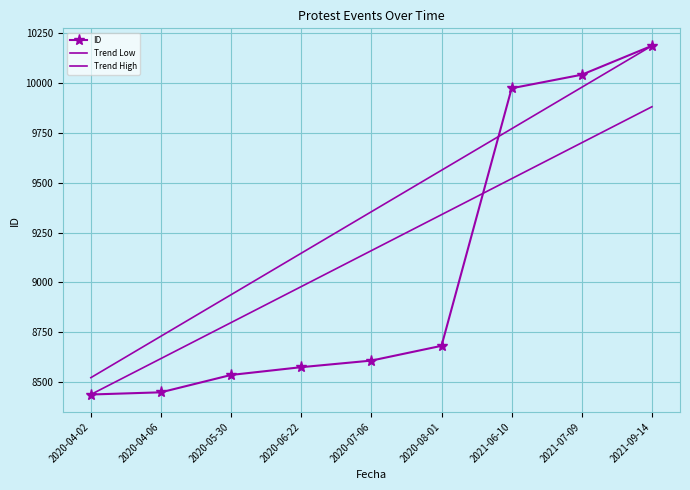

Which label corresponds to the largest value in the chart?

2021-09-14